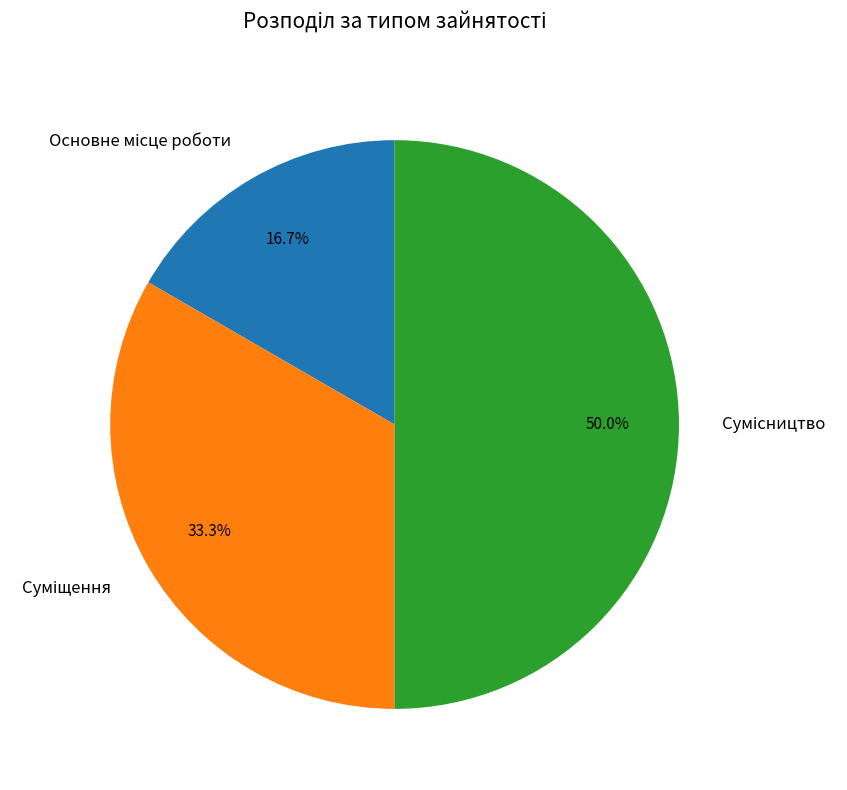

What portion of the pie excludes Основне місце роботи?

83.3%